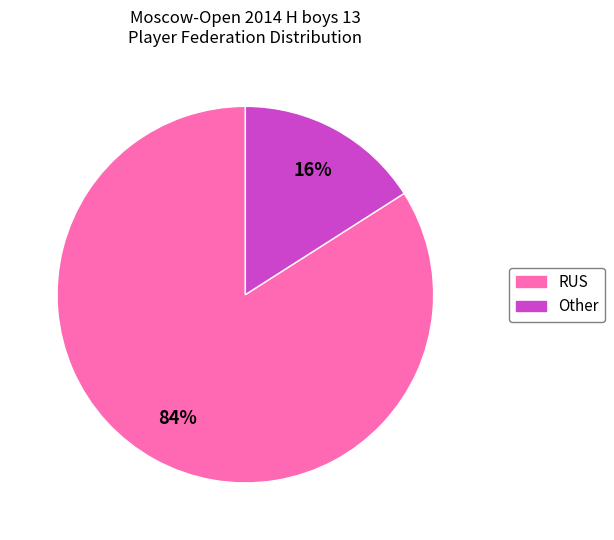

To the nearest percent, what portion does Other represent?

16%